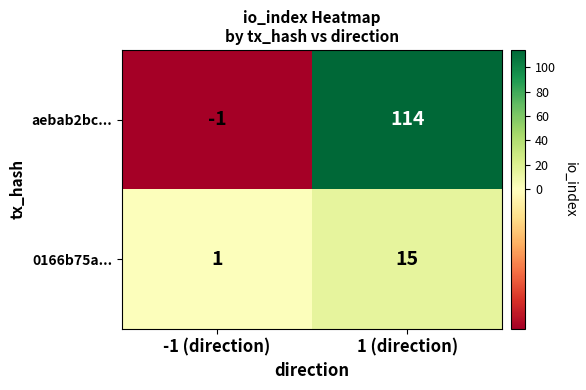

What is the approximate value of 0166b75a... at 1 (direction), to the nearest 5?

15